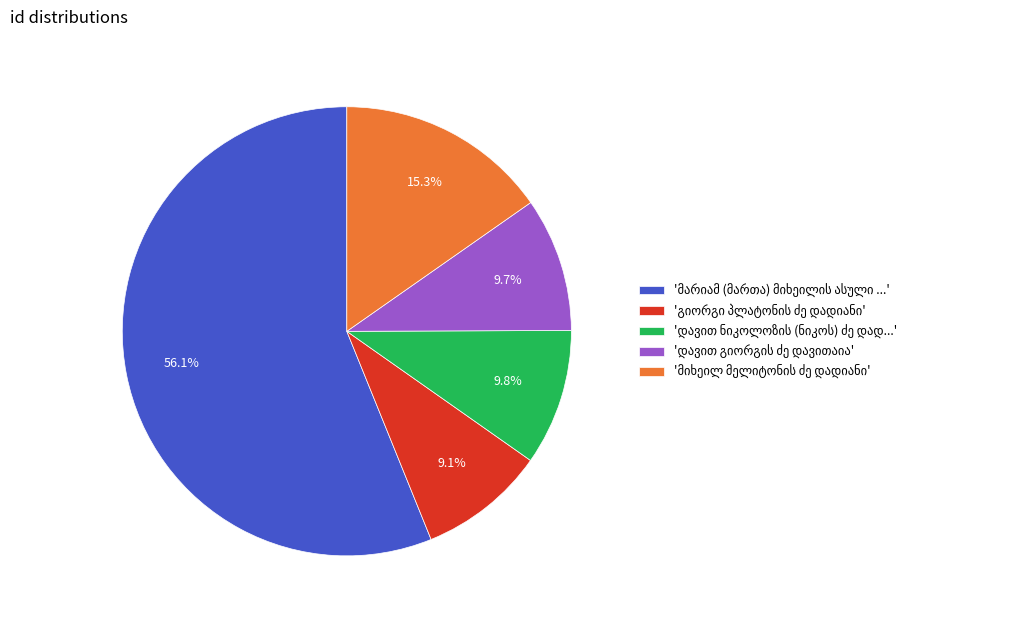

Does any single category account for the majority?

Yes